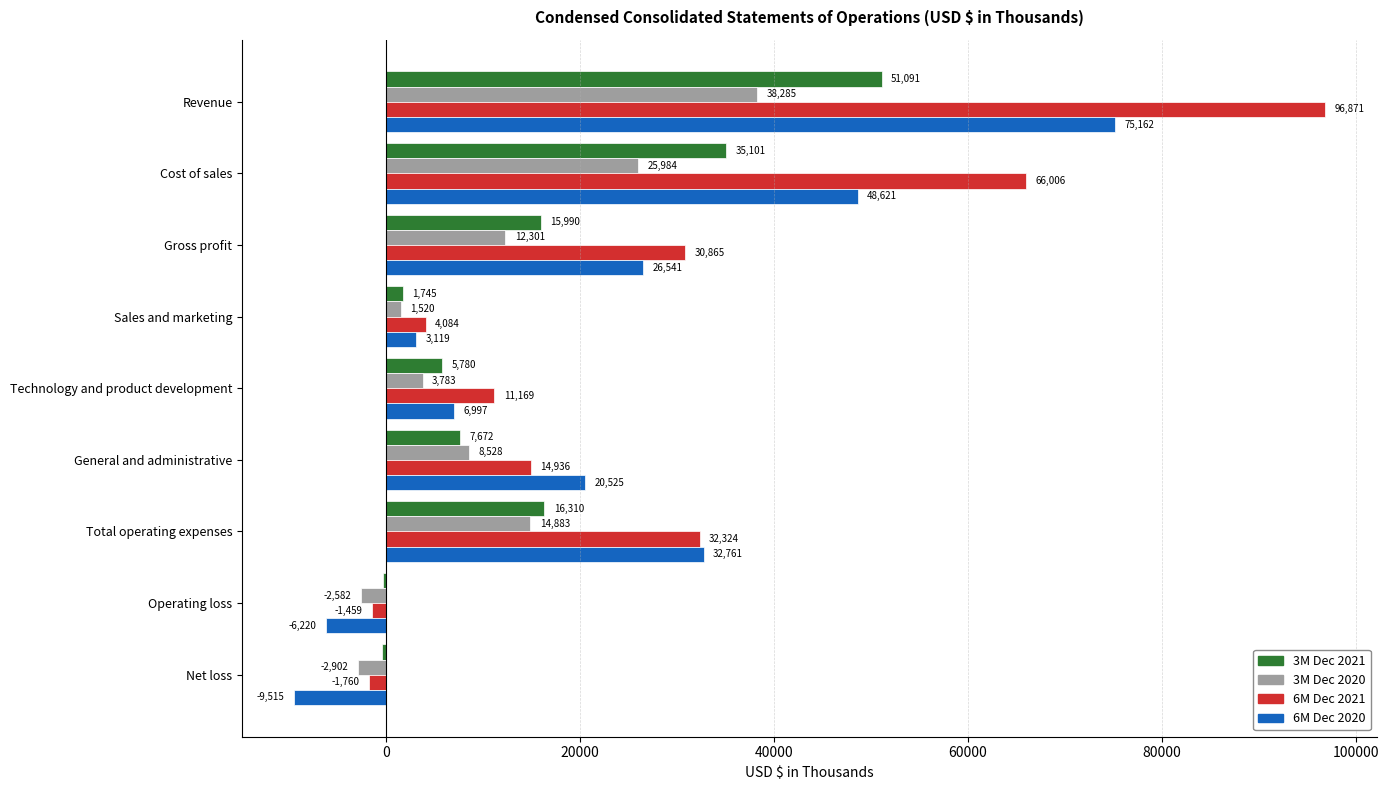

What is the sum of all 6M Dec 2020 values?

197991